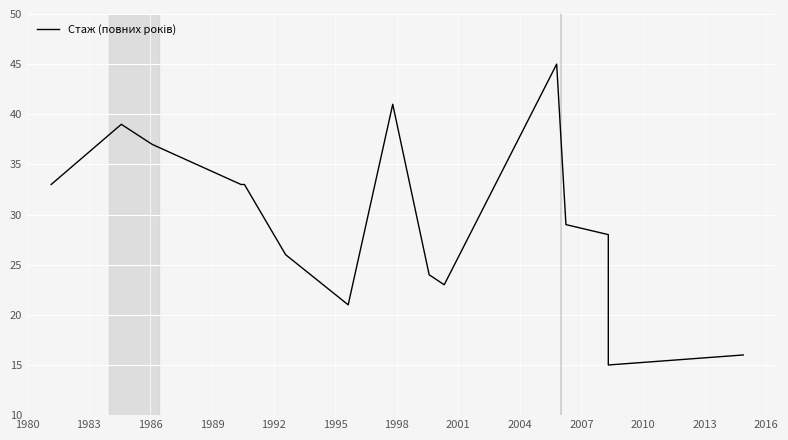

True or false: the data shows 13 at 2004.

False